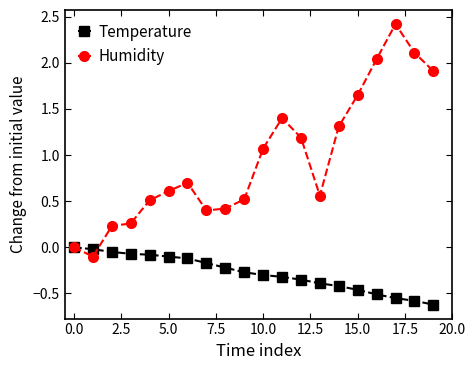

What is the value of the Humidity point at the 11th from the left?

1.1